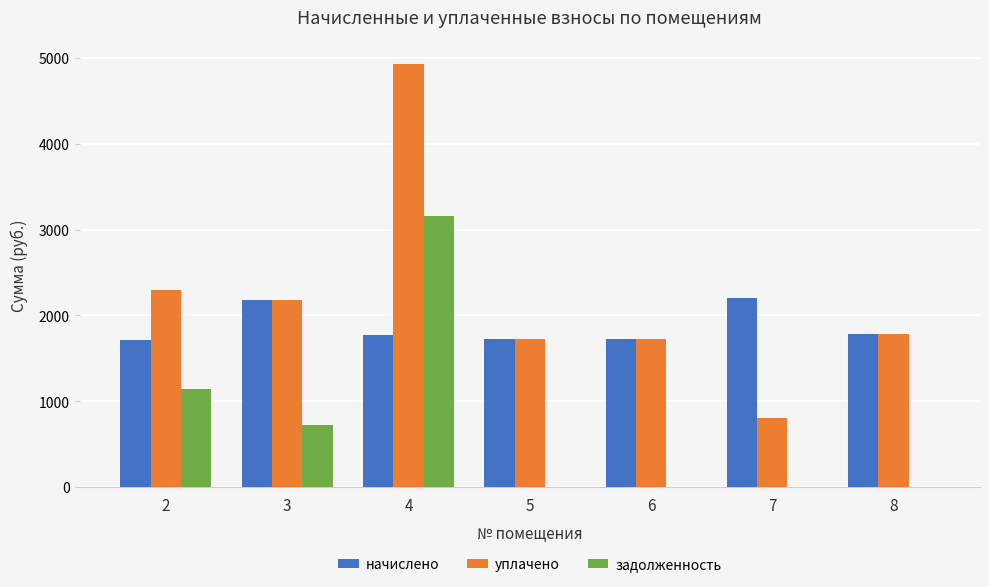

What is the total value across all series at 4?

9857.8